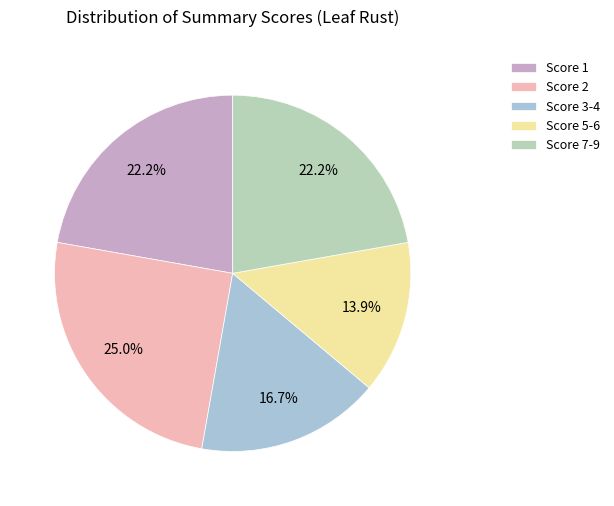

How many segments does this pie chart have?

5